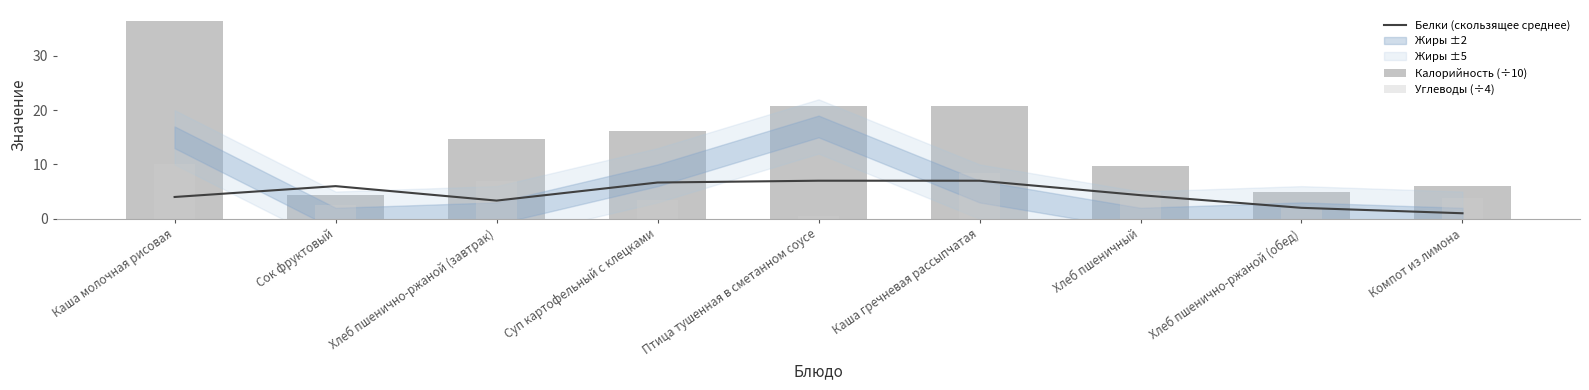

Is it true that Белки (скользящее среднее) equals 4.7 at Хлеб пшенично-ржаной (завтрак)?

False